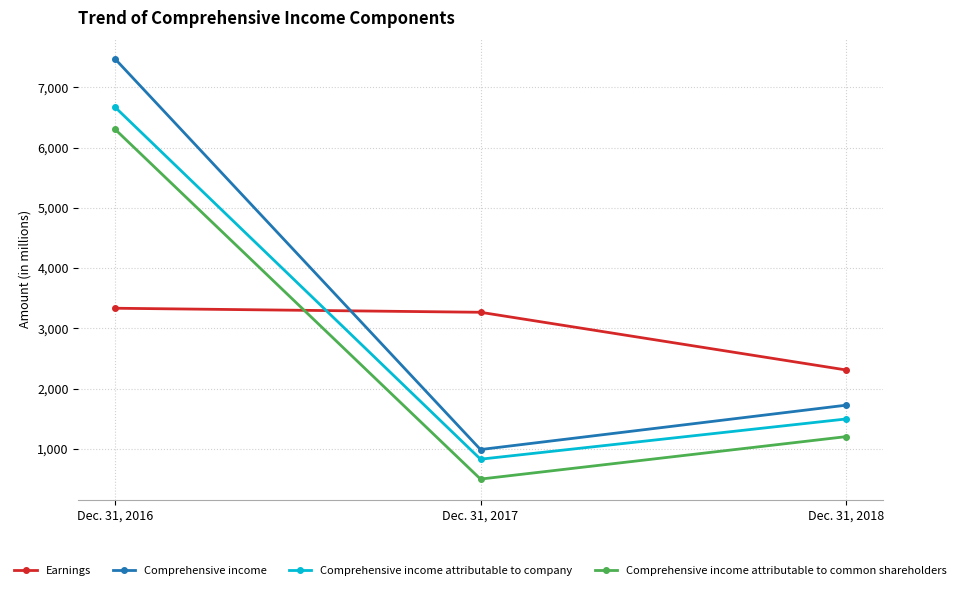

What is the average value of the Comprehensive income attributable to company series?

2998